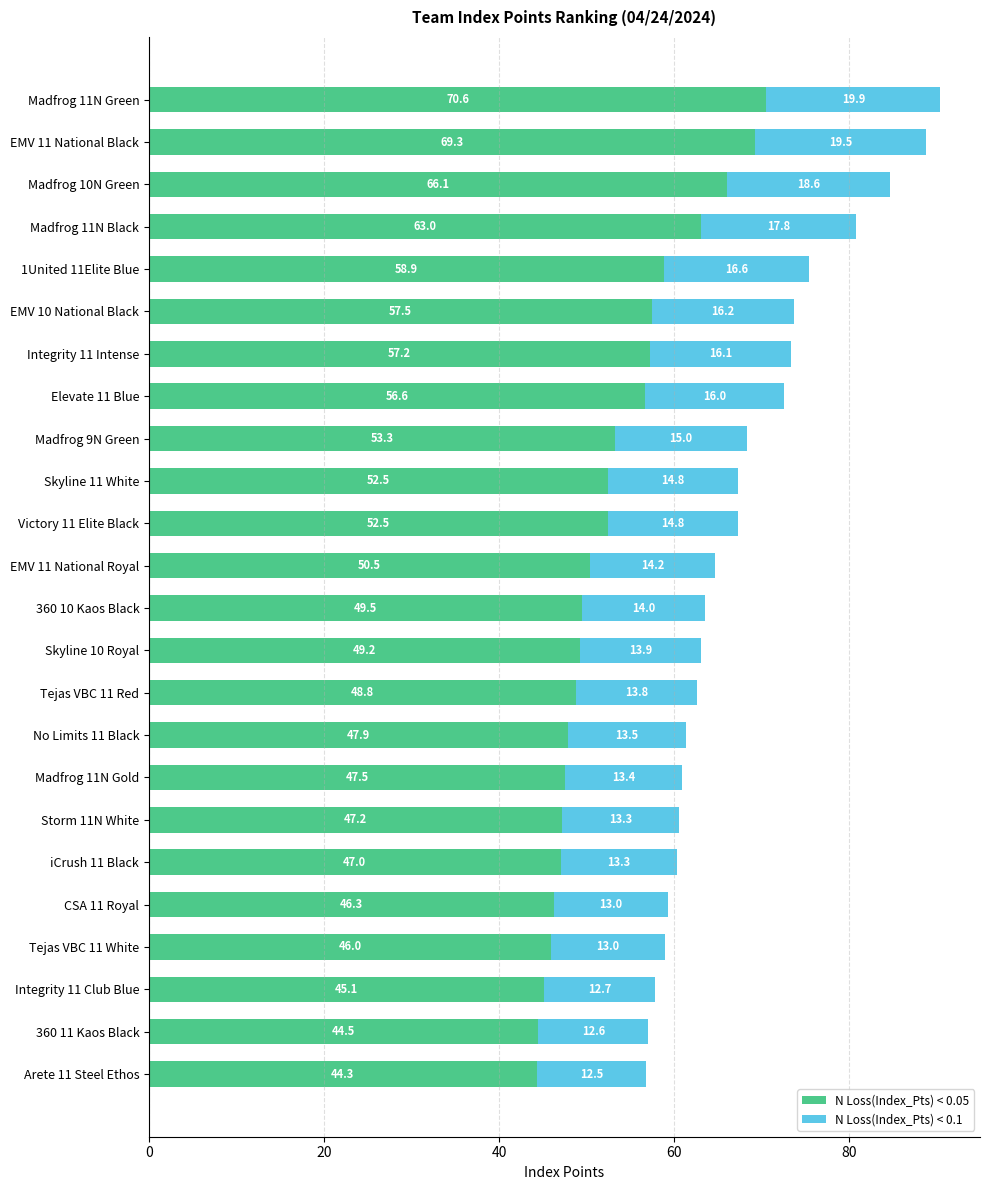

Read the N Loss(Index_Pts) < 0.05 value at Arete 11 Steel Ethos.

44.3